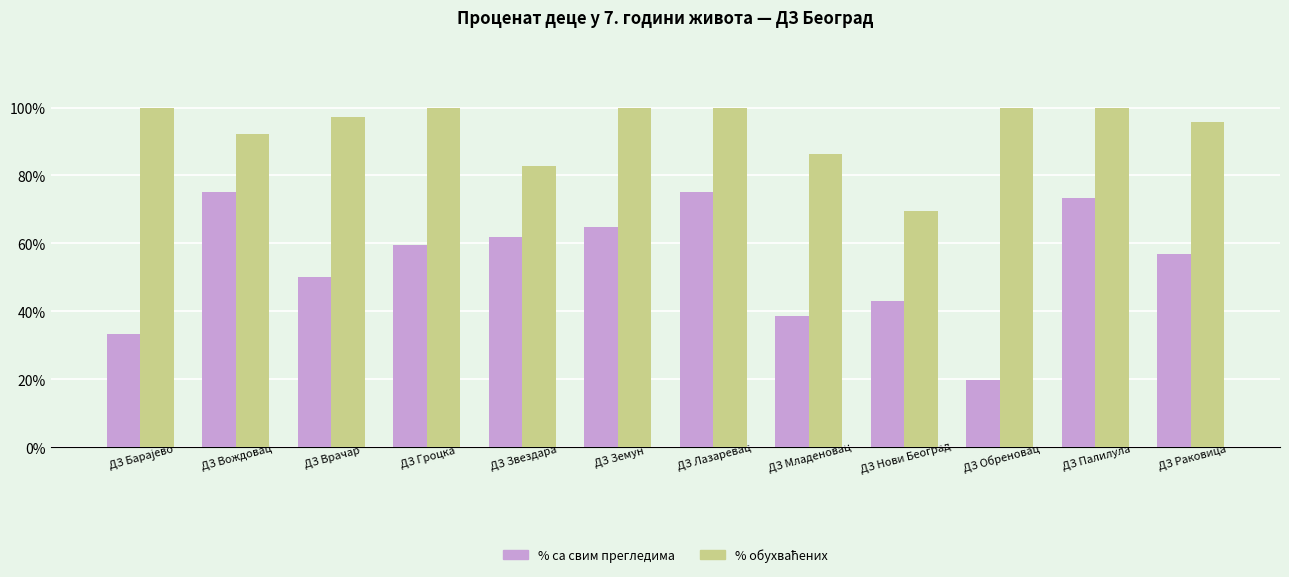

What value does the % са свим прегледима series have at ДЗ Палилула?

73.5